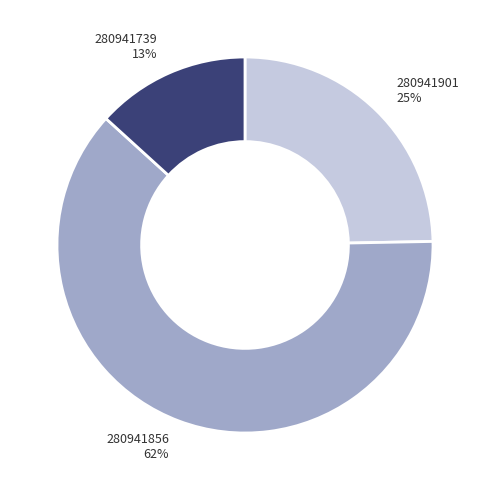

To the nearest percent, what is the difference between the largest and smallest slice percentages?

49%